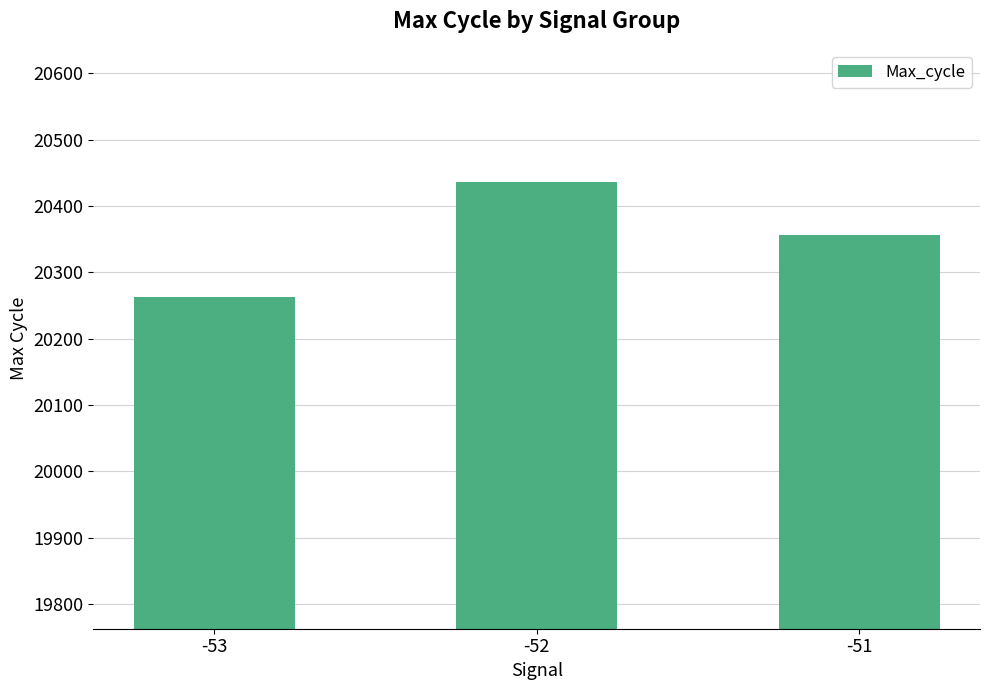

What is the smallest value displayed?

20263.0